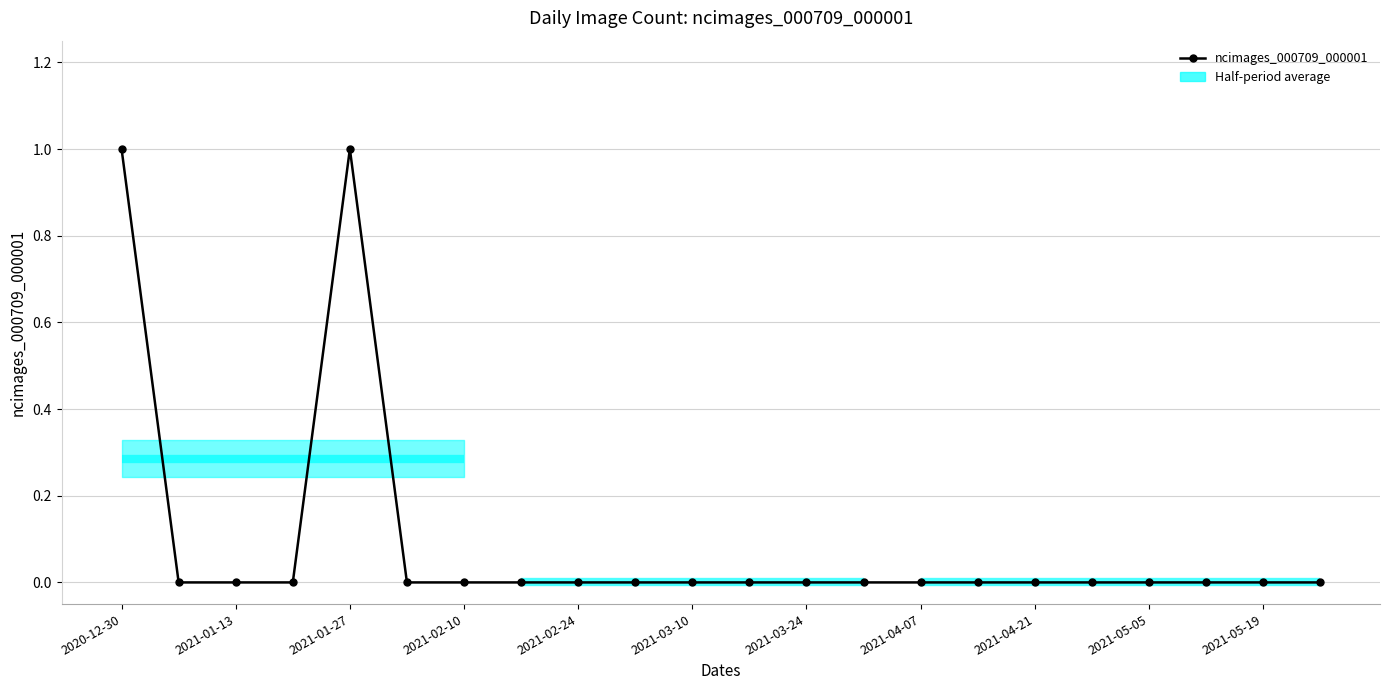

Is it true that the value at 2021-05-05 is 0?

True